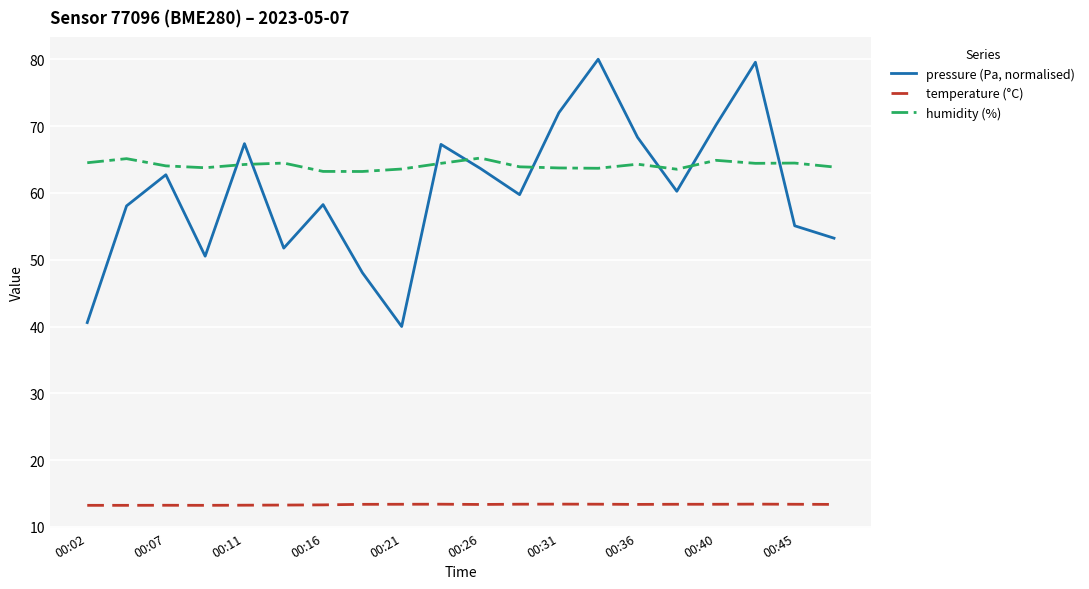

True or false: temperature (°C) and humidity (%) cross at least once.

False